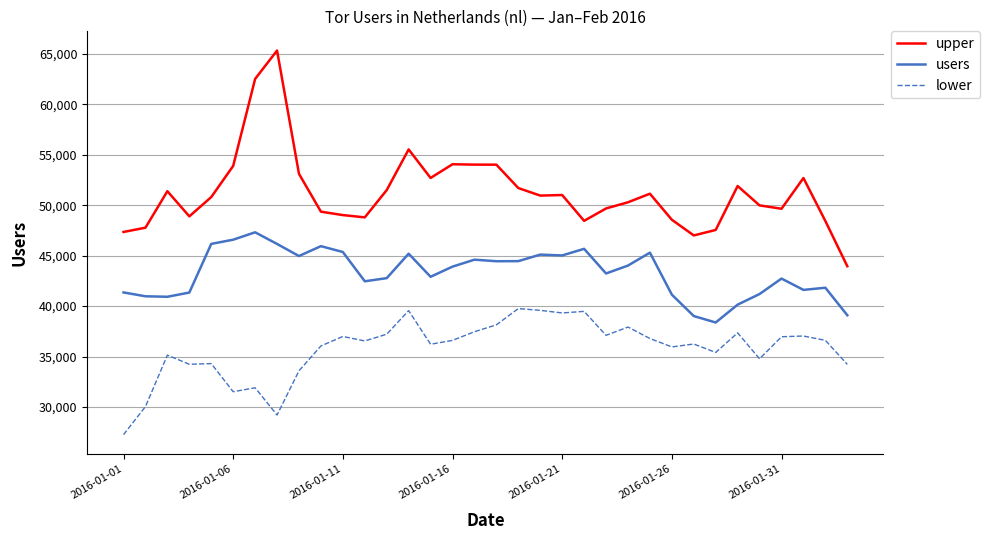

Does the chart have visible grid lines?

Yes